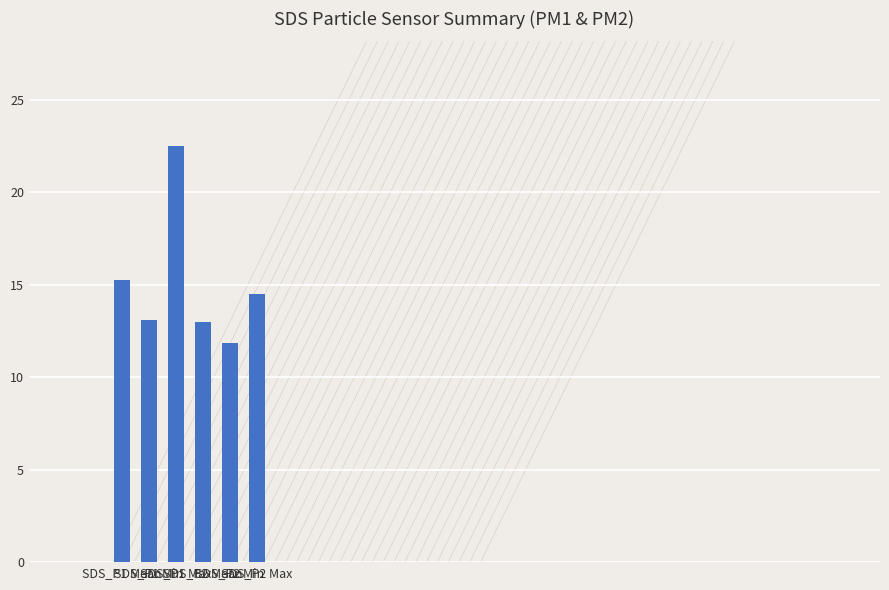

How many data points are less than 14?

3